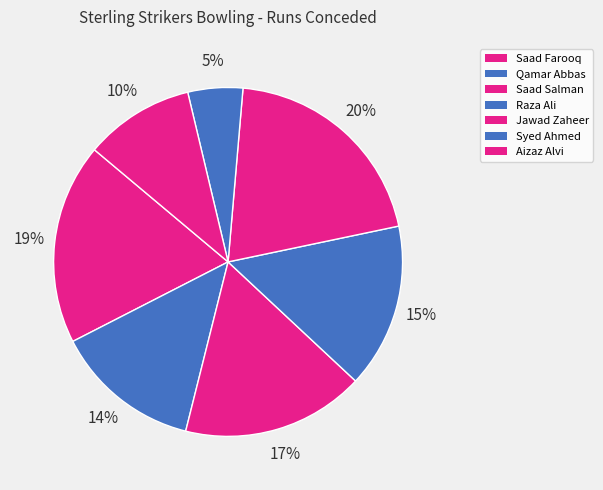

To the nearest percent, what percentage of the pie is Jawad Zaheer?

20%